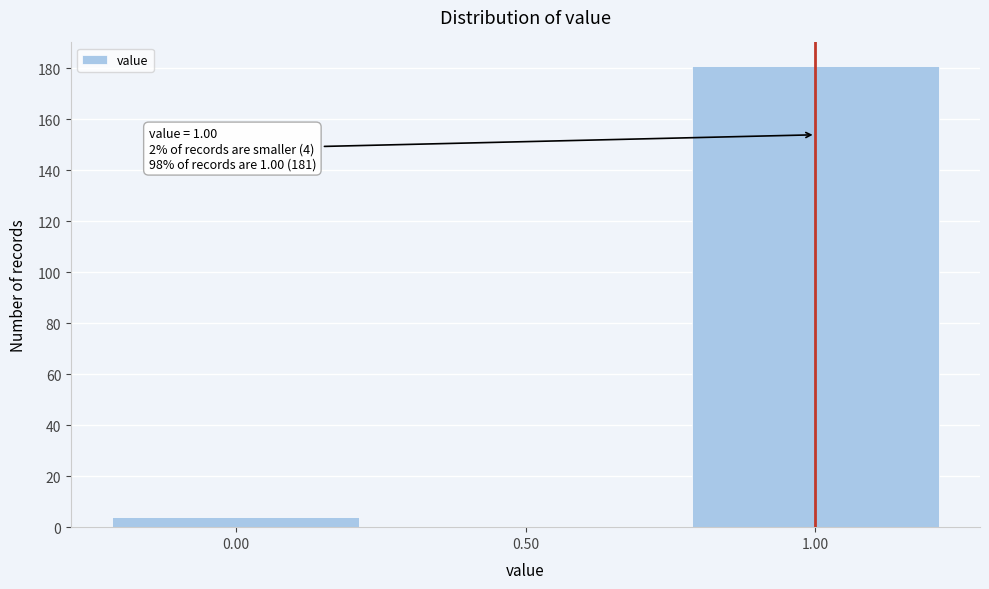

Over which range of the x-axis is the bar tallest?

0.75 to 1.25